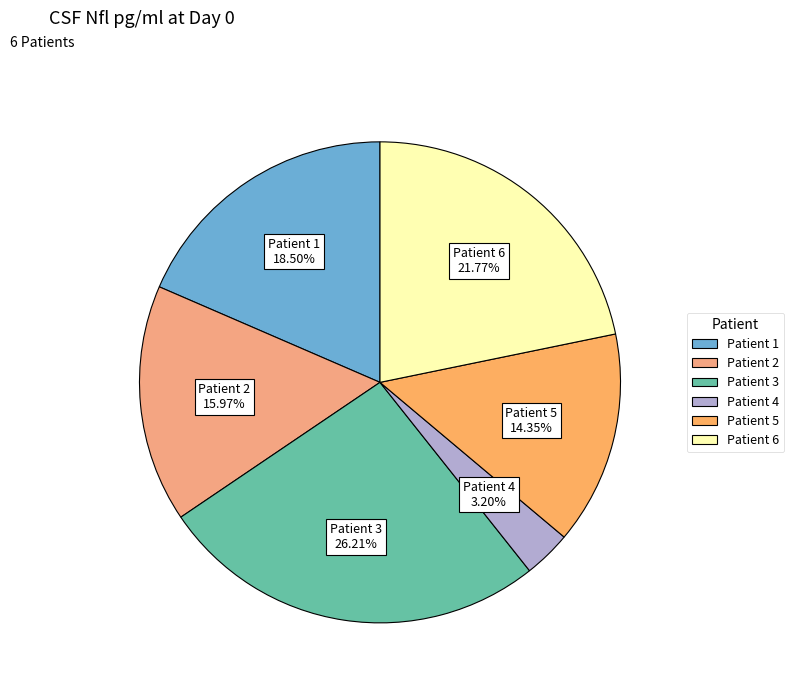

To the nearest percent, what is the combined percentage of Patient 5 and Patient 1?

33%